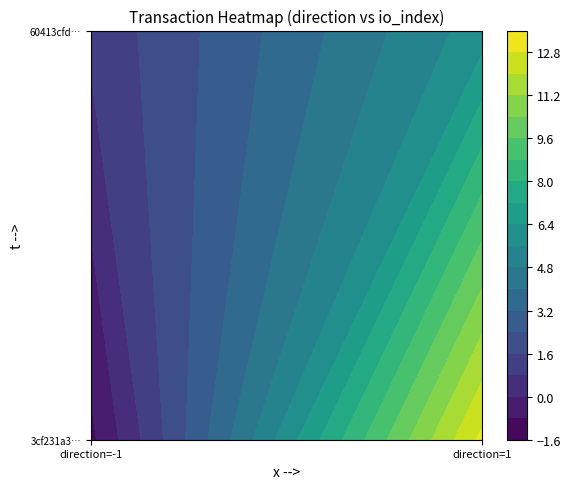

Rank the series by their maximum value, from highest to lowest.

3cf231a3f99de114f84d8b9a8bcbf2231c2d29d, 60413cfd7b0e6efd3d617d3d03351b580ef607d